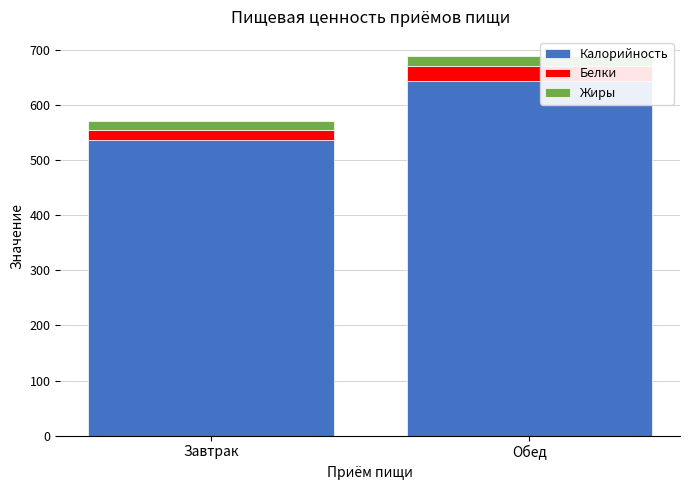

How many series are shown in this chart?

3